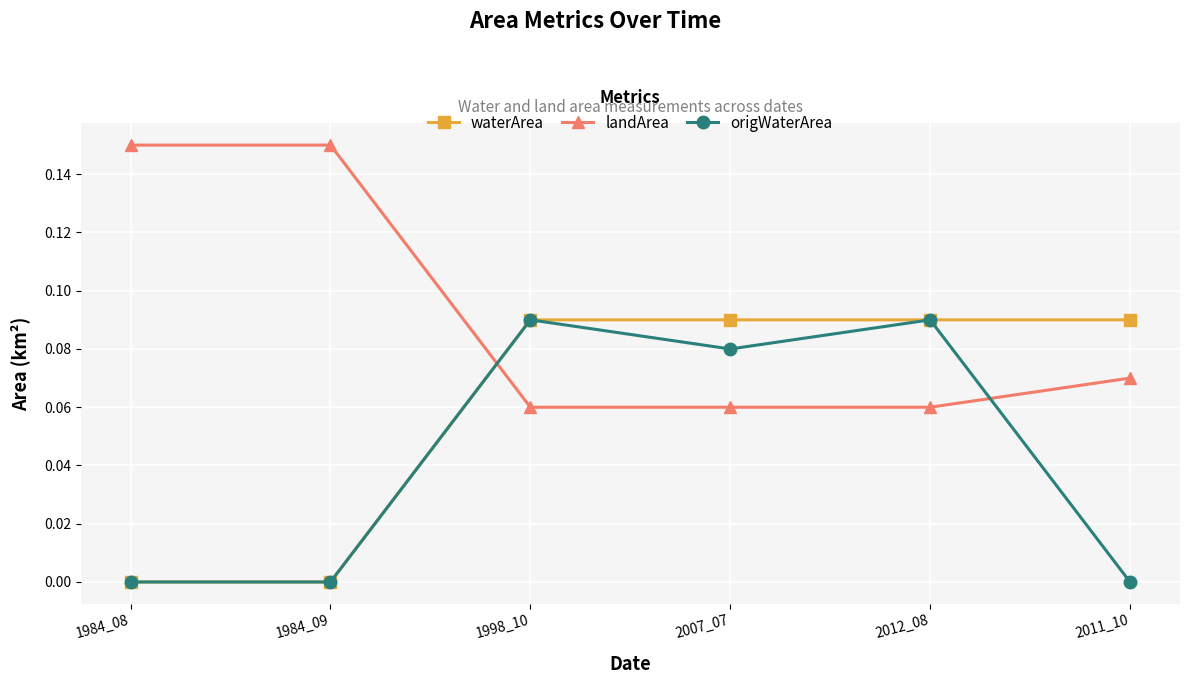

List the series in order of their overall mean, highest first.

landArea, waterArea, origWaterArea